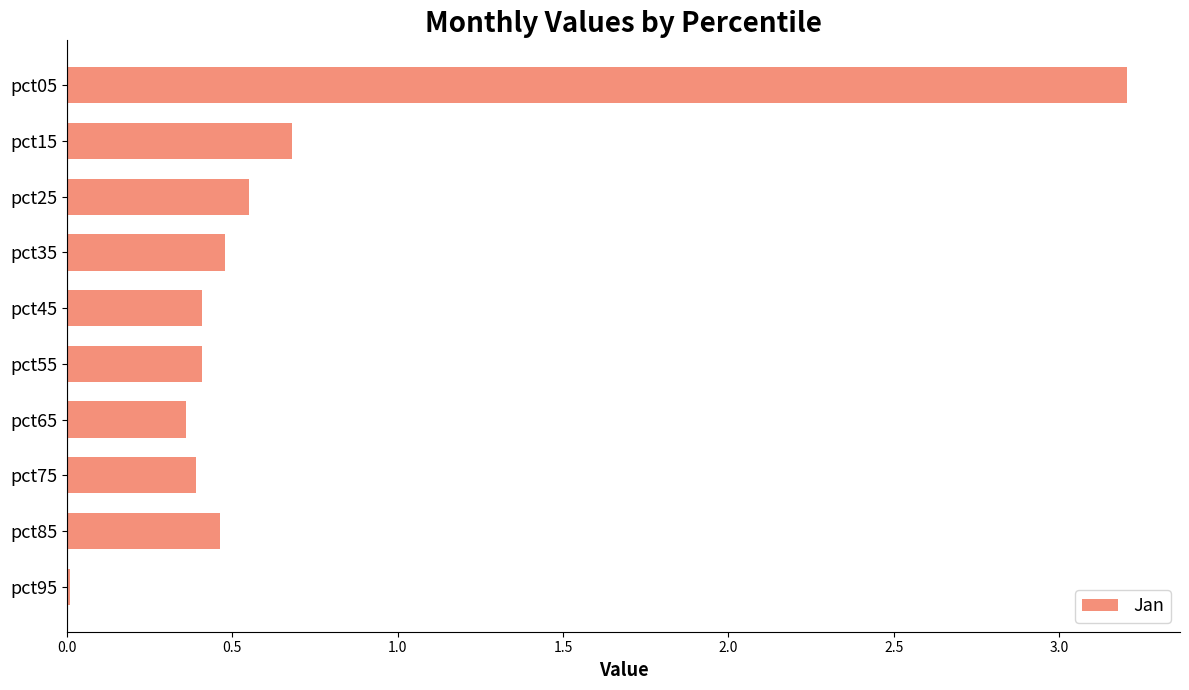

Are the bars grouped side by side (vs. stacked)?

No